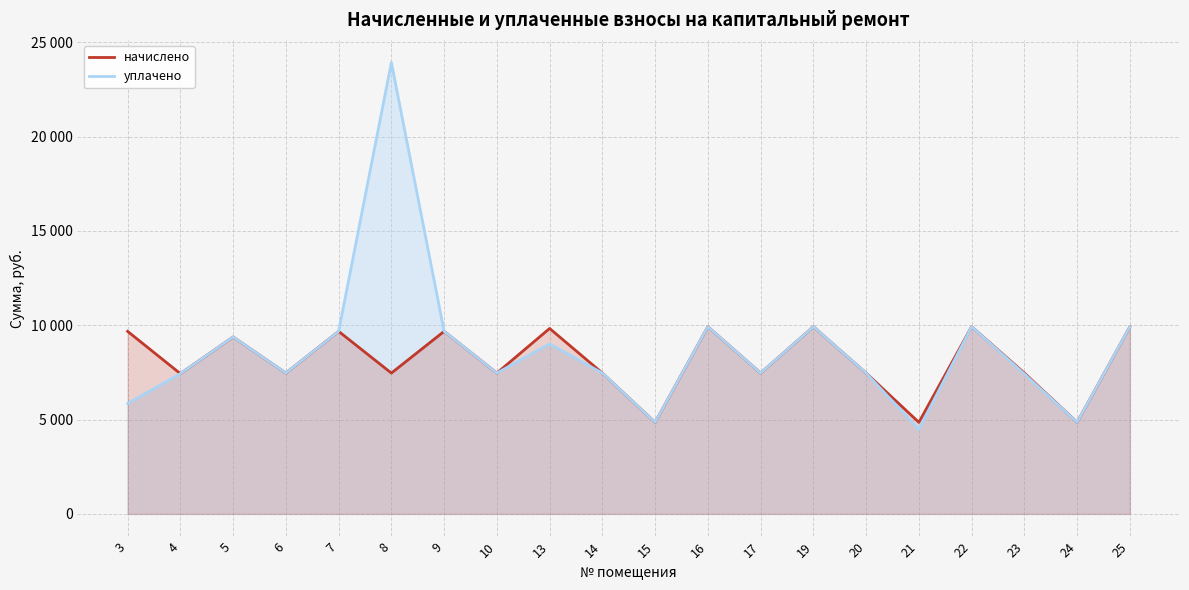

What are all the series names shown in the legend?

начислено, уплачено